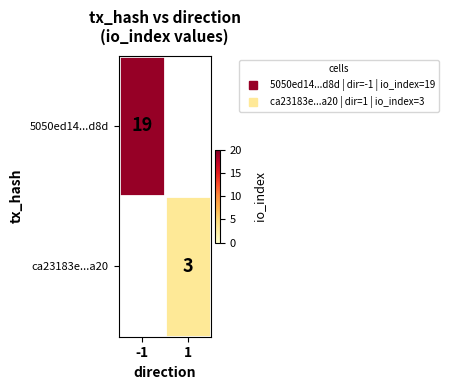

The value of ca23183e...a20 at 1 is 3.0. True or false?

True